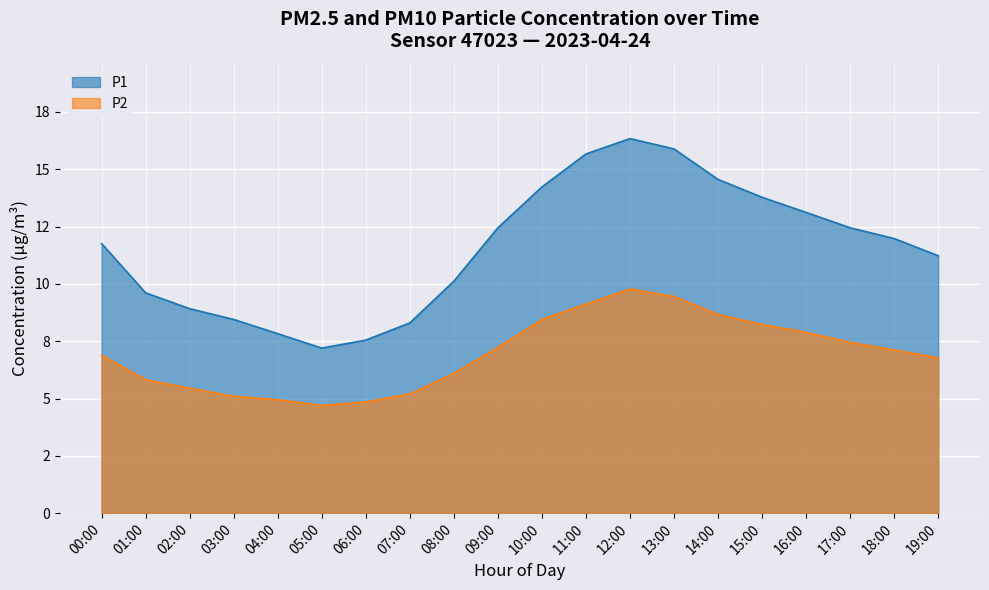

Reading left to right, transcribe all the data shown in this chart.

P1: 11.8	9.6	8.9	8.4	7.8	7.2	7.5	8.3	10.1	12.4	14.2	15.7	16.3	15.9	14.6	13.8	13.1	12.4	12.0	11.2
P2: 6.9	5.8	5.5	5.1	5.0	4.7	4.8	5.2	6.1	7.2	8.4	9.1	9.8	9.4	8.7	8.2	7.9	7.5	7.1	6.8